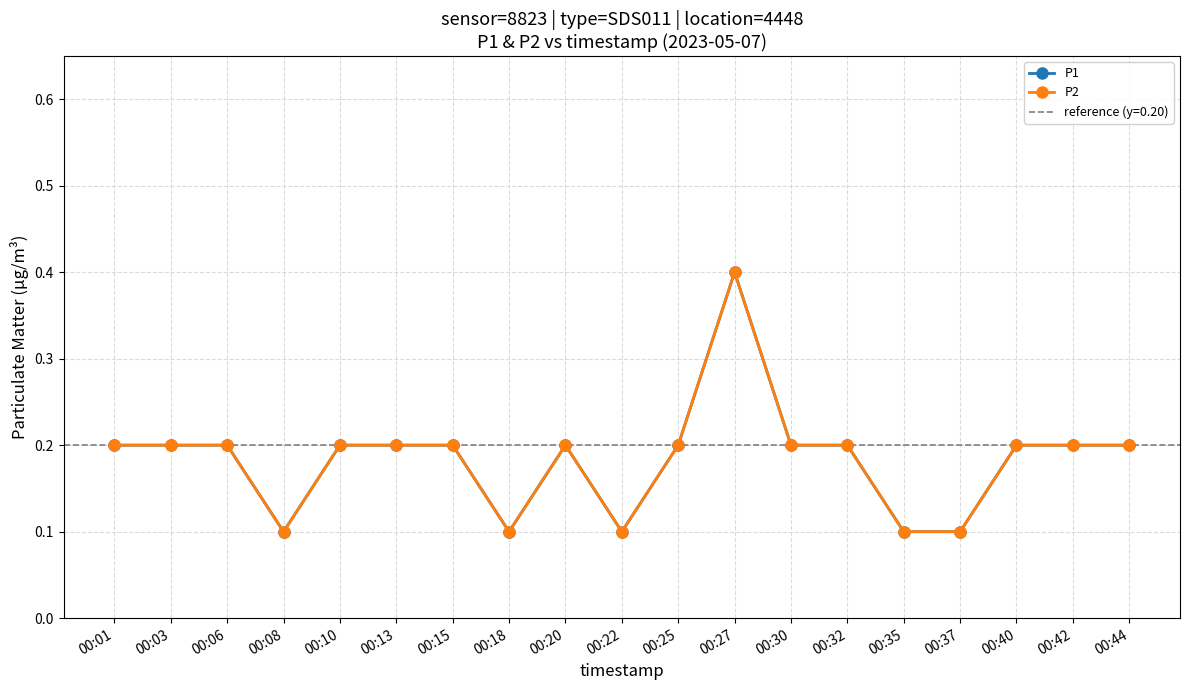

Reading left to right, what are all the values shown in this chart?

P1: 0.2	0.2	0.2	0.1	0.2	0.2	0.2	0.1	0.2	0.1	0.2	0.4	0.2	0.2	0.1	0.1	0.2	0.2	0.2
P2: 0.2	0.2	0.2	0.1	0.2	0.2	0.2	0.1	0.2	0.1	0.2	0.4	0.2	0.2	0.1	0.1	0.2	0.2	0.2